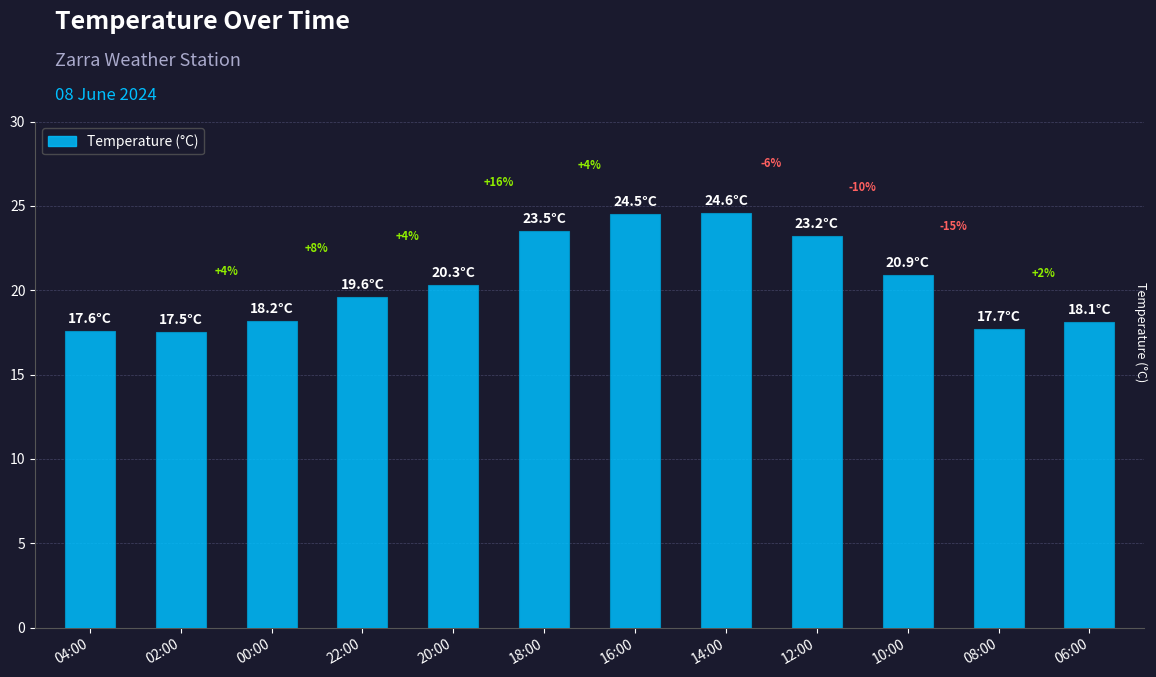

Are the bars horizontal?

No